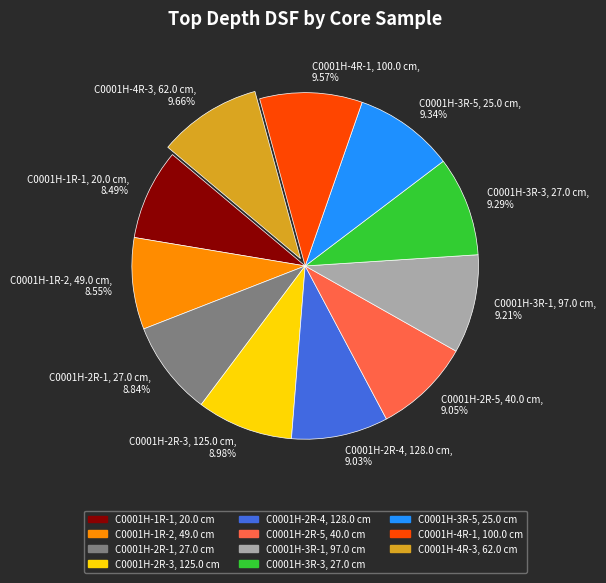

Is the sum of C0001H-1R-1, 20.0 cm, 8.49% and C0001H-3R-1, 97.0 cm, 9.21% greater than half?

No